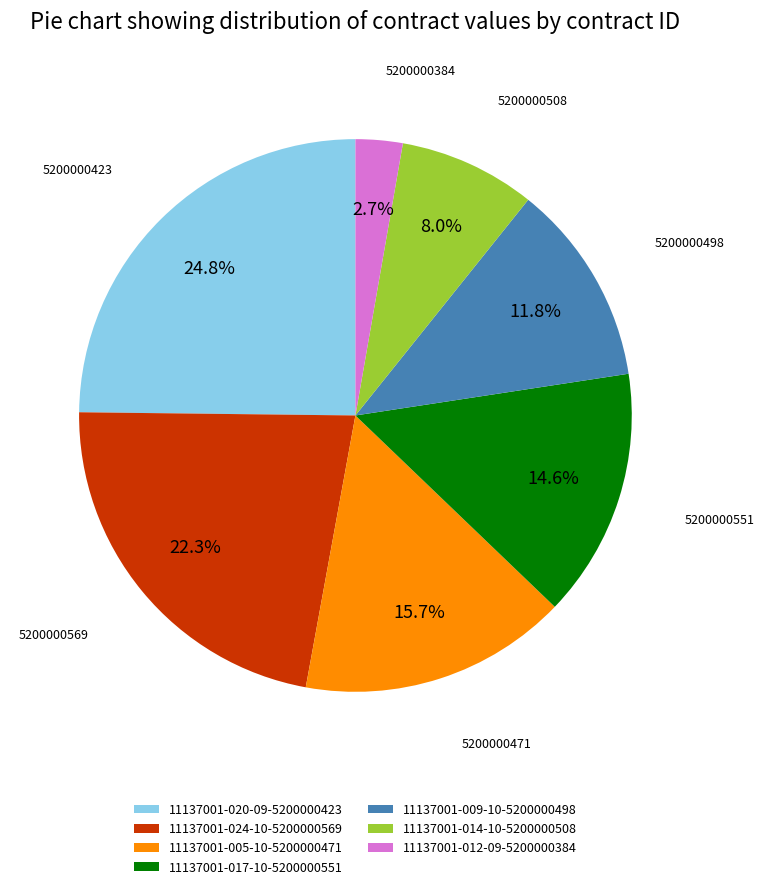

To the nearest percent, what portion does 11137001-017-10-5200000551 represent?

15%